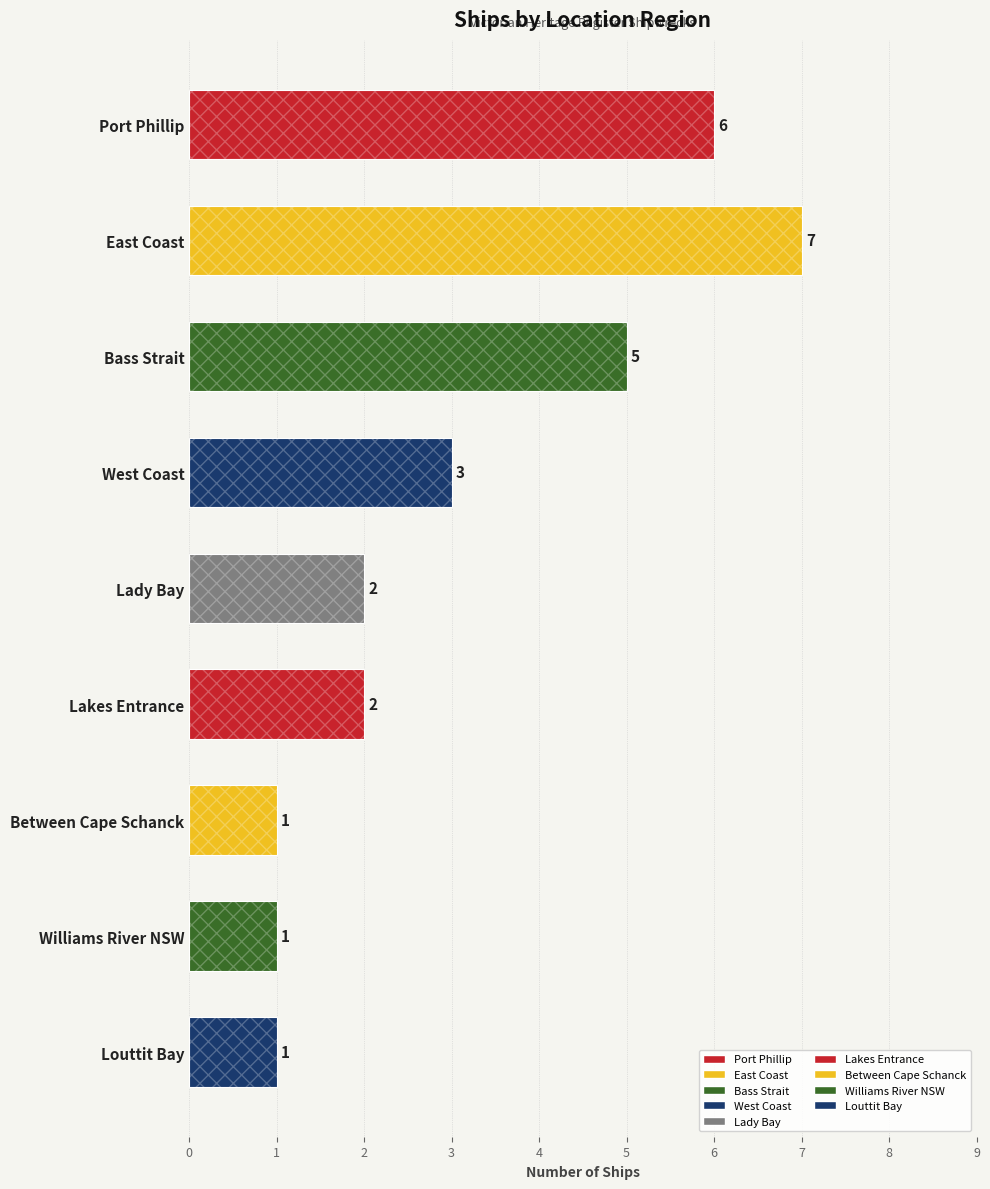

What is the sum of all values?

28